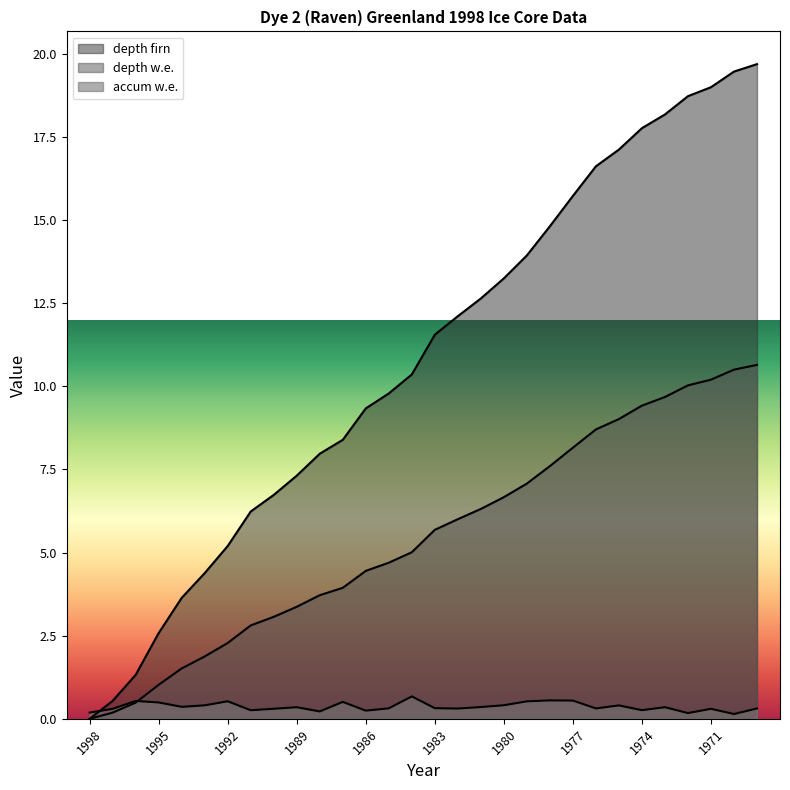

Which series has the largest range (max minus min)?

depth firn